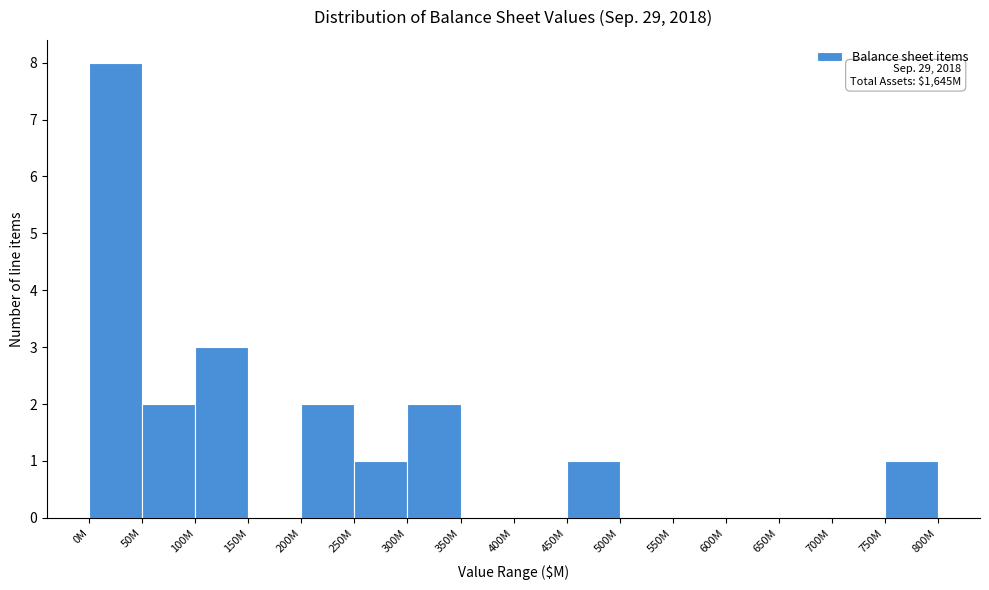

Reading left to right, list all the values displayed in this chart.

0M=8	50M=2	100M=3	150M=0	200M=2	250M=1	300M=2	350M=0	400M=0	450M=1	500M=0	550M=0	600M=0	650M=0	700M=0	750M=1